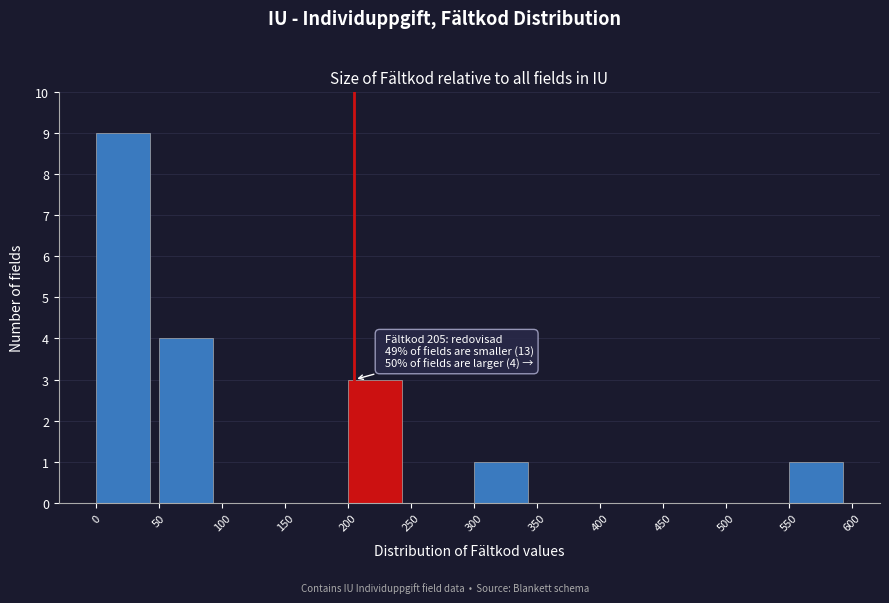

Which range on the x-axis has the tallest bar?

0 to 50